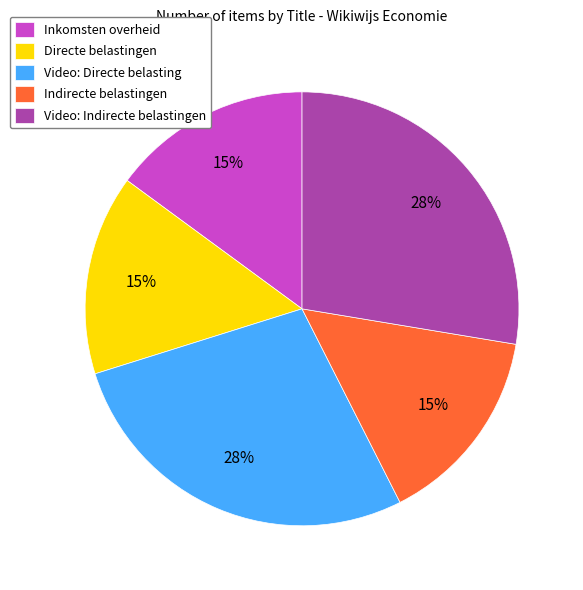

Count the number of slices in the pie.

5